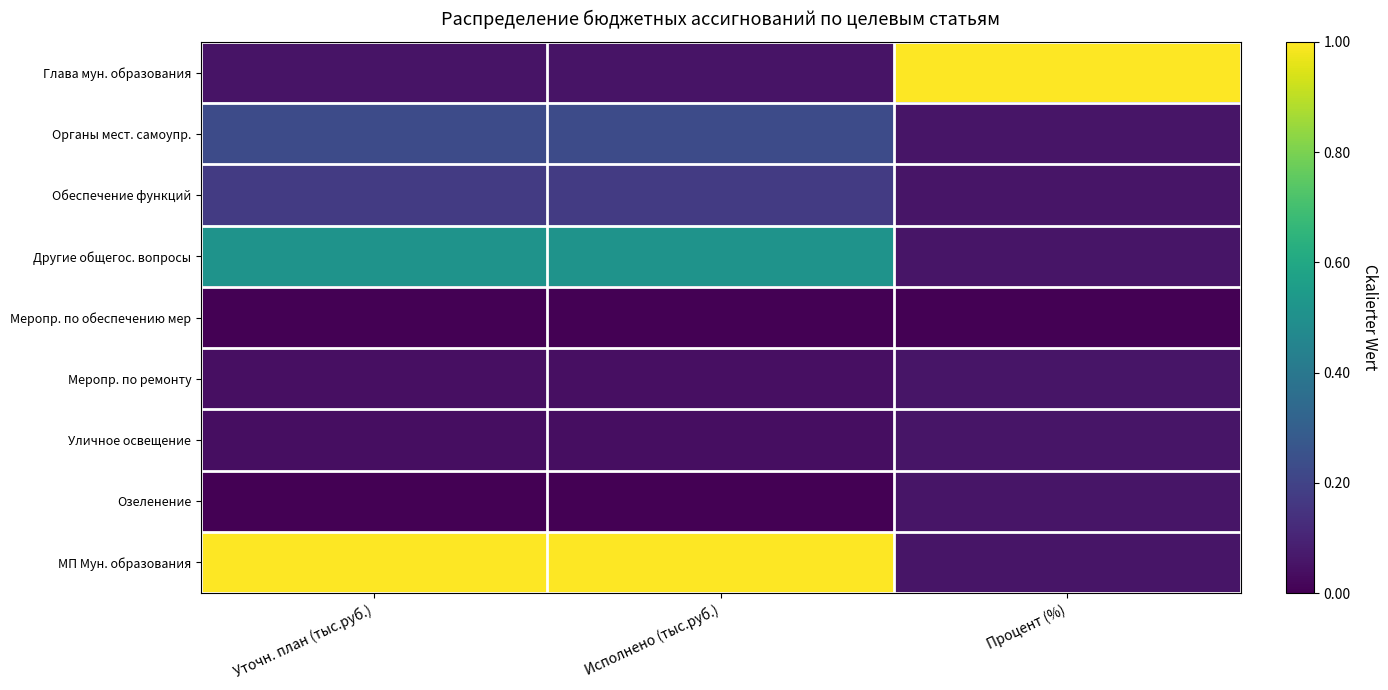

Reading left to right, extract all data points from this chart.

Глава мун. образования: Уточн. план (тыс.руб.)=0.1	Исполнено (тыс.руб.)=0.1	Процент (%)=1.0
Органы мест. самоупр.: Уточн. план (тыс.руб.)=0.2	Исполнено (тыс.руб.)=0.2	Процент (%)=0.1
Обеспечение функций: Уточн. план (тыс.руб.)=0.2	Исполнено (тыс.руб.)=0.2	Процент (%)=0.1
Другие общегос. вопросы: Уточн. план (тыс.руб.)=0.5	Исполнено (тыс.руб.)=0.5	Процент (%)=0.1
Меропр. по обеспечению мер: Уточн. план (тыс.руб.)=0.0	Исполнено (тыс.руб.)=0.0	Процент (%)=0.0
Меропр. по ремонту: Уточн. план (тыс.руб.)=0.0	Исполнено (тыс.руб.)=0.0	Процент (%)=0.1
Уличное освещение: Уточн. план (тыс.руб.)=0.0	Исполнено (тыс.руб.)=0.0	Процент (%)=0.1
Озеленение: Уточн. план (тыс.руб.)=0.0	Исполнено (тыс.руб.)=0.0	Процент (%)=0.1
МП Мун. образования: Уточн. план (тыс.руб.)=1.0	Исполнено (тыс.руб.)=1.0	Процент (%)=0.1